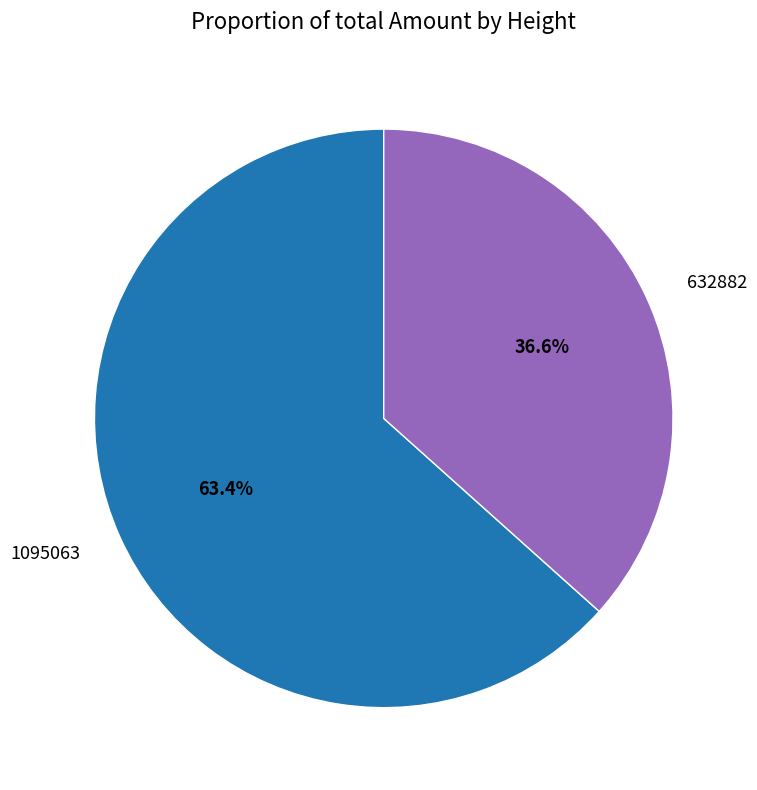

The 1095063 slice represents 69% of the pie. True or false?

False